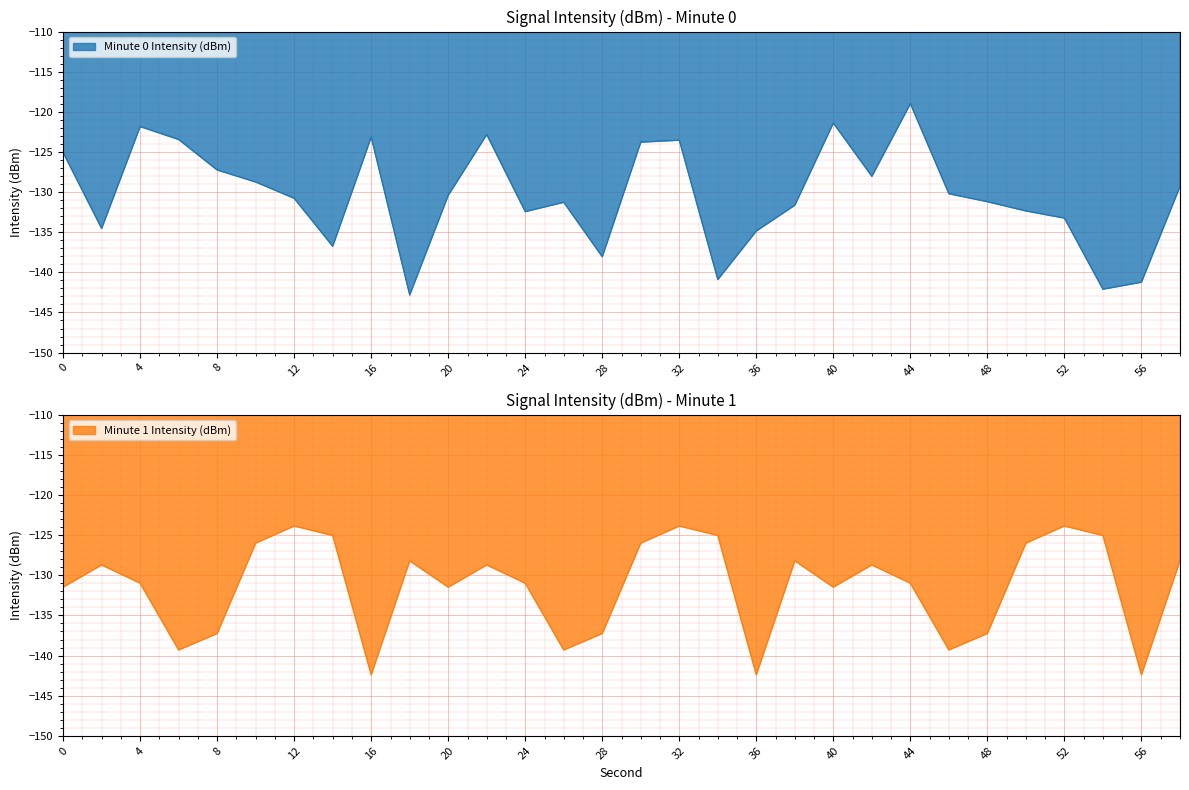

What is the difference between the highest and lowest values at 52?

9.4